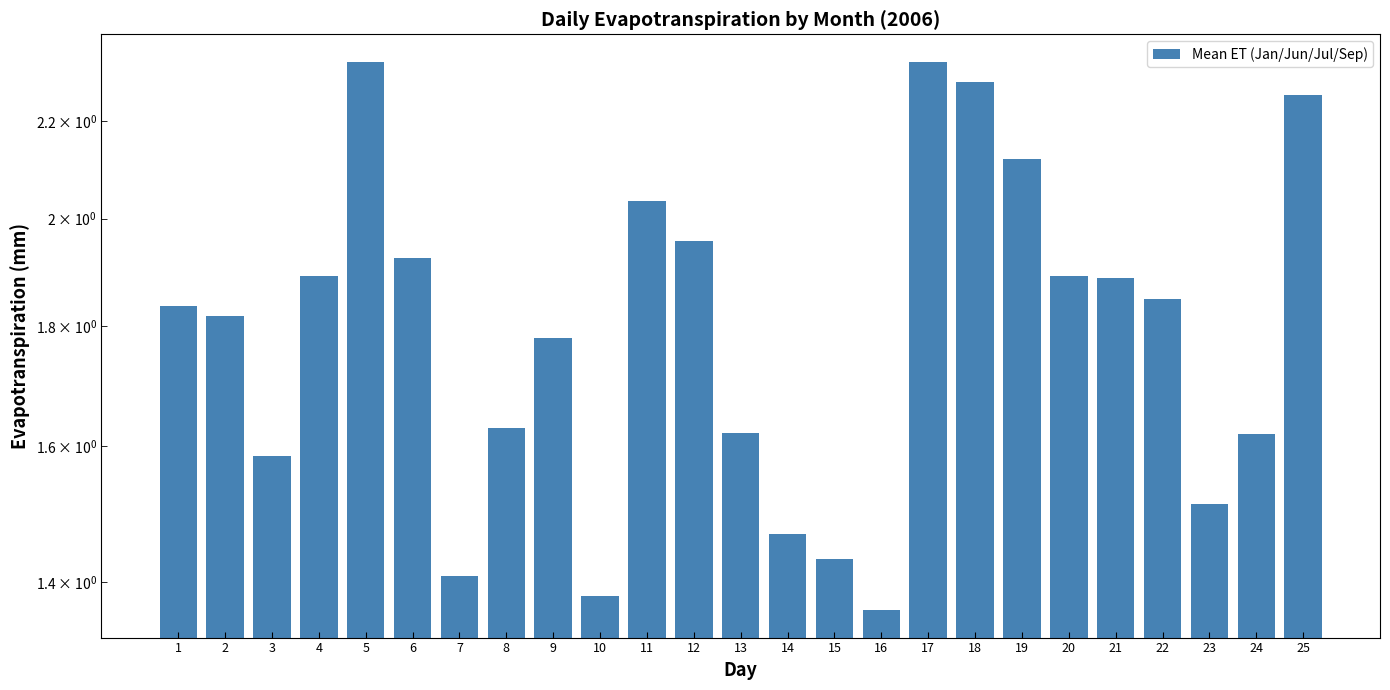

List the labels in order of value, smallest first.

16, 10, 7, 15, 14, 23, 3, 24, 13, 8, 9, 2, 1, 22, 21, 20, 4, 6, 12, 11, 19, 25, 18, 17, 5